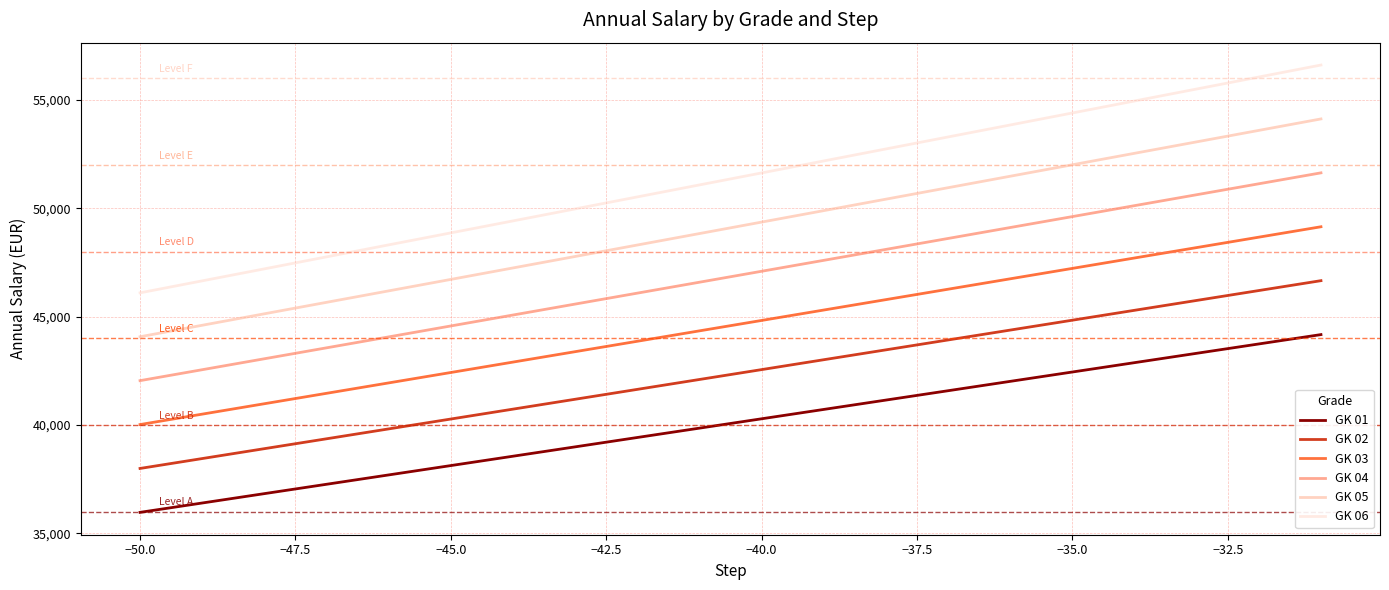

Rank the series by their average value, from highest to lowest.

GK 06, GK 05, GK 04, GK 03, GK 02, GK 01